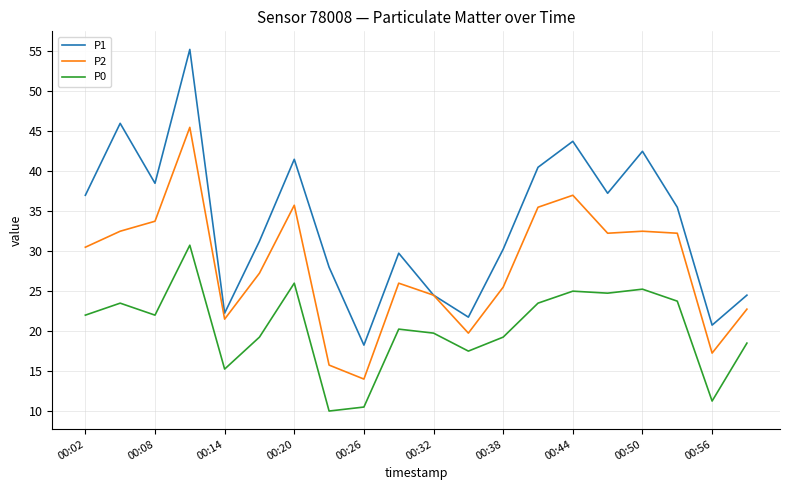

What are all the series names shown in the legend?

P1, P2, P0